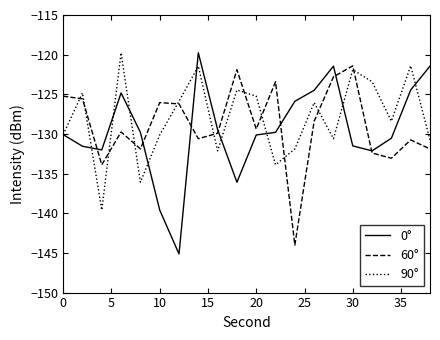

Which series has the largest range (max minus min)?

0°